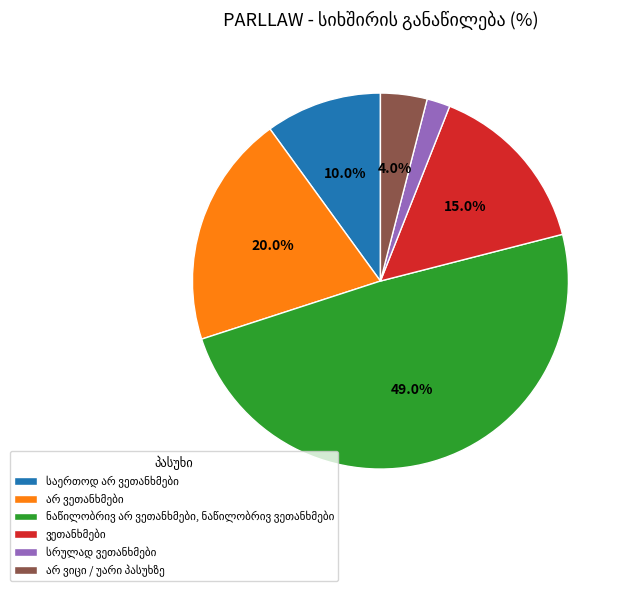

Is there a majority slice in this chart?

No